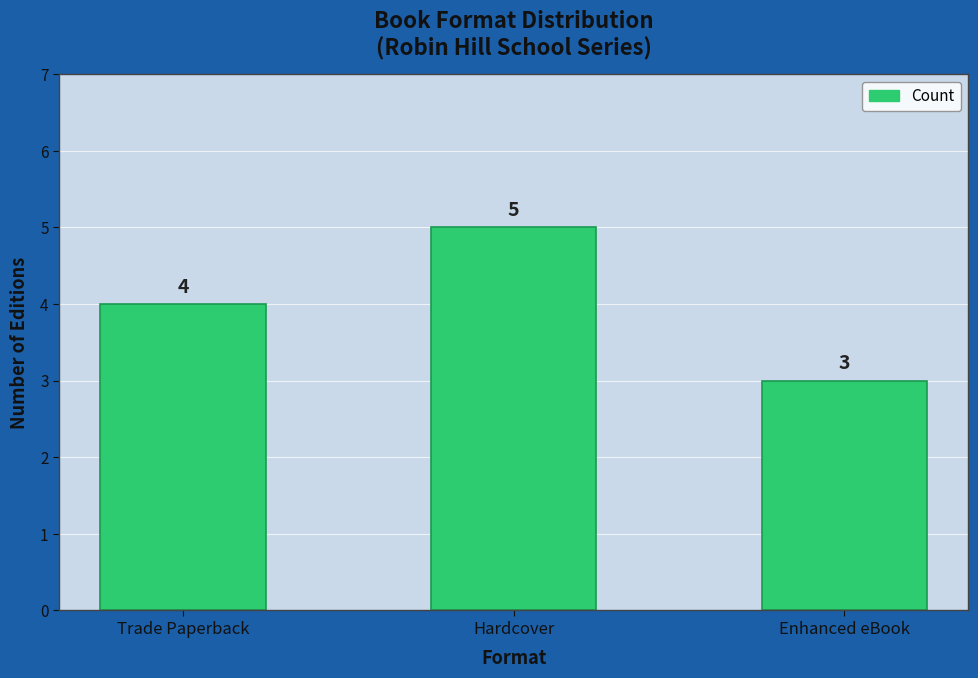

Which has a higher value, Trade Paperback or Hardcover?

Hardcover